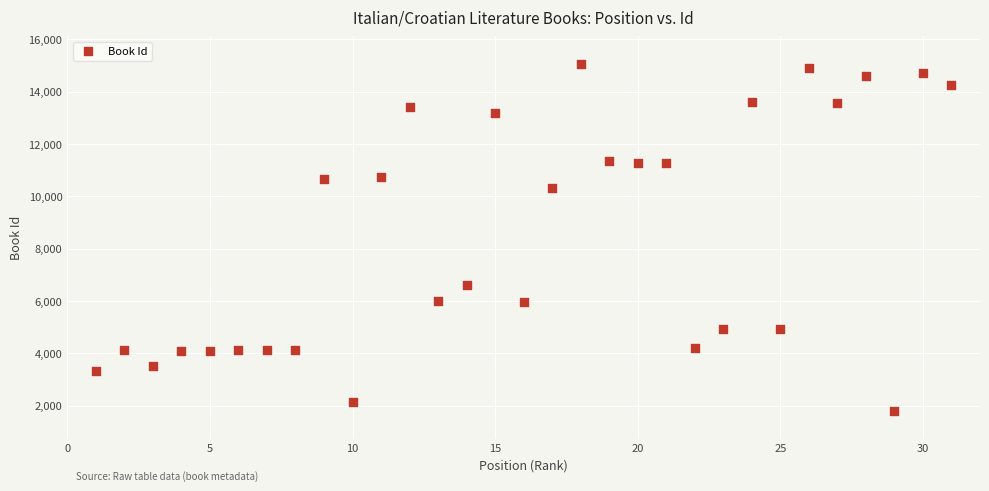

What is the range of Y values (max minus min)?

13256